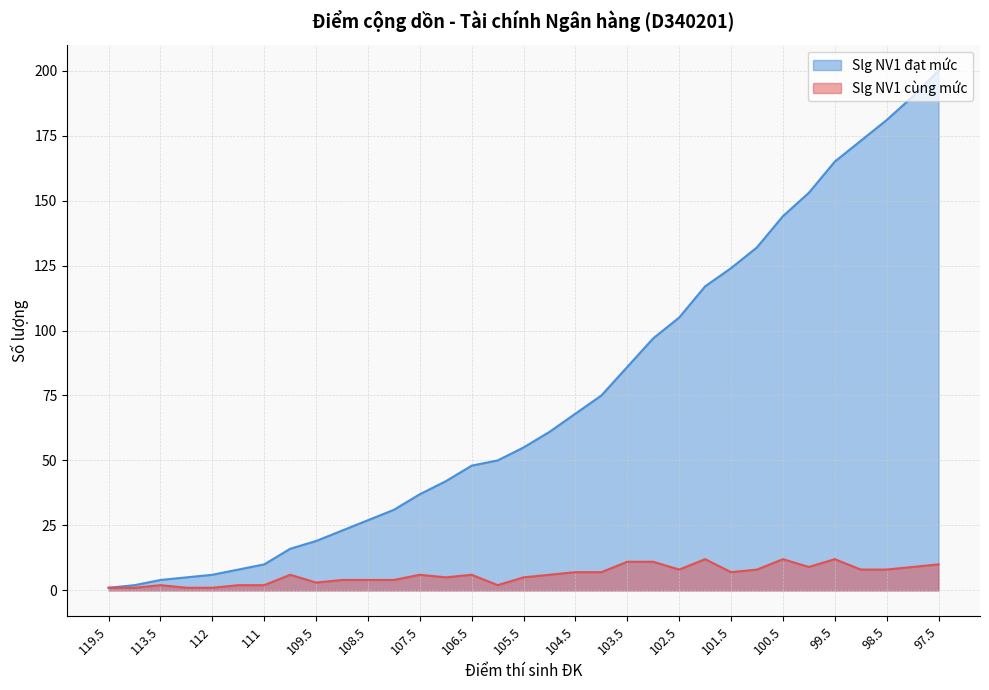

What is the average value of the Slg NV1 cùng mức series?

6